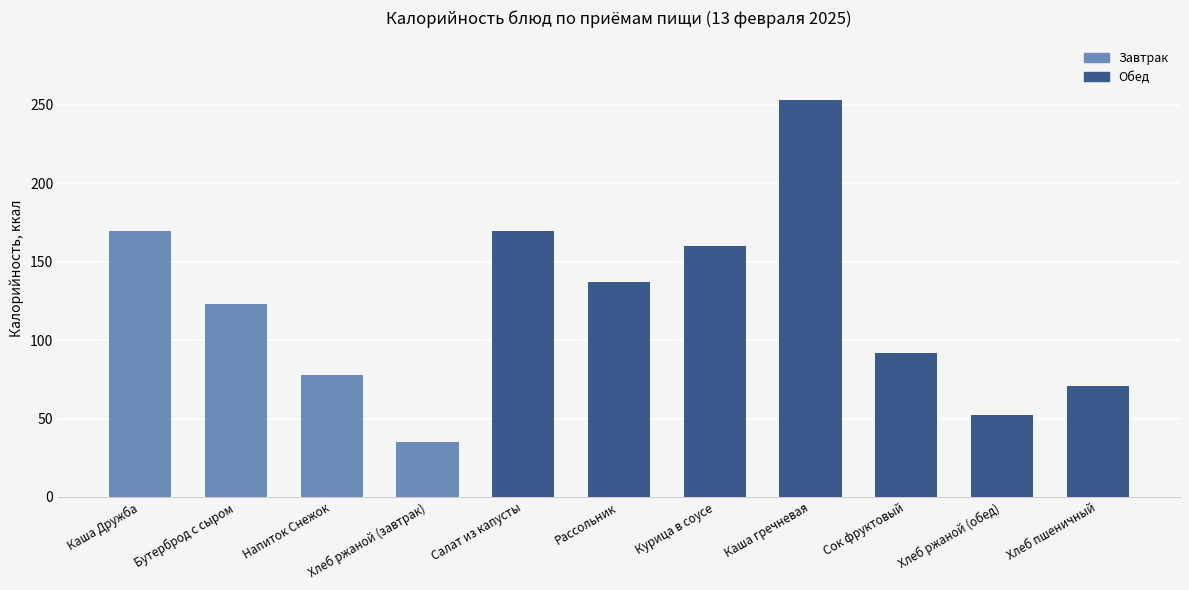

Rank the categories by value from highest to lowest.

Каша гречневая, Каша Дружба, Салат из капусты, Курица в соусе, Рассольник, Бутерброд с сыром, Сок фруктовый, Напиток Снежок, Хлеб пшеничный, Хлеб ржаной (обед), Хлеб ржаной (завтрак)